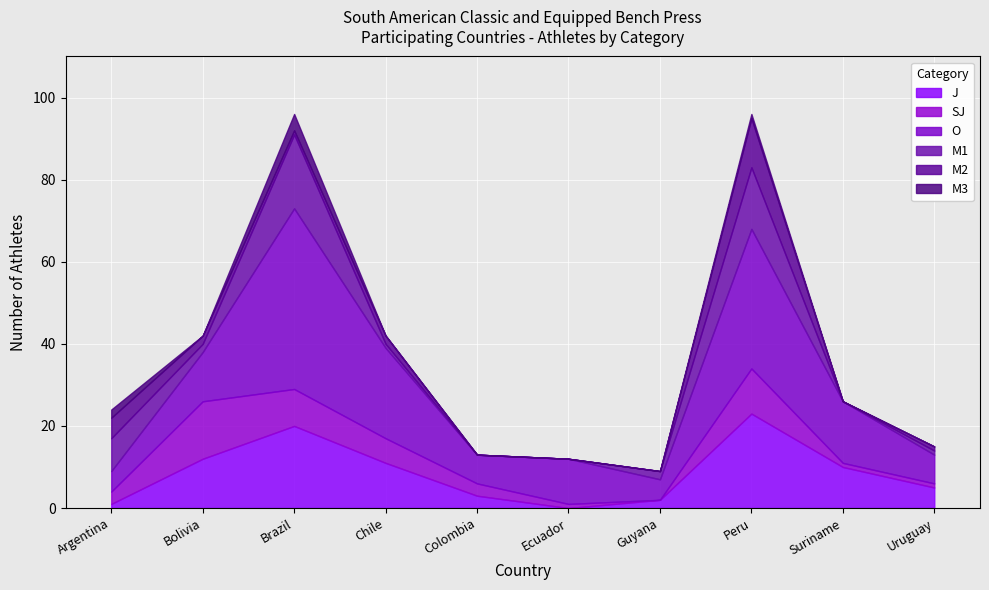

What is the value of the J point at the 9th from the left?

10